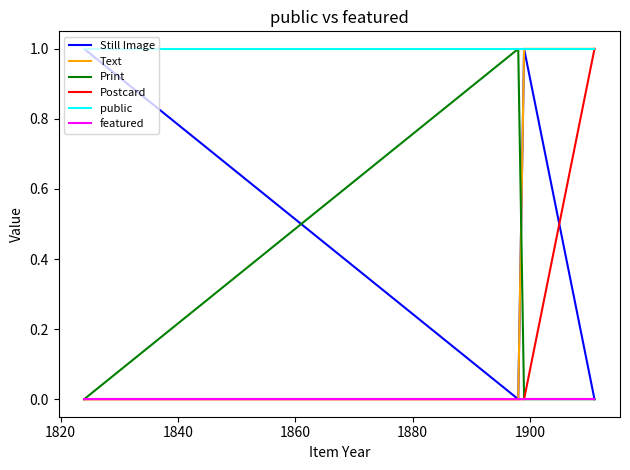

Which series has the largest total across all categories?

public